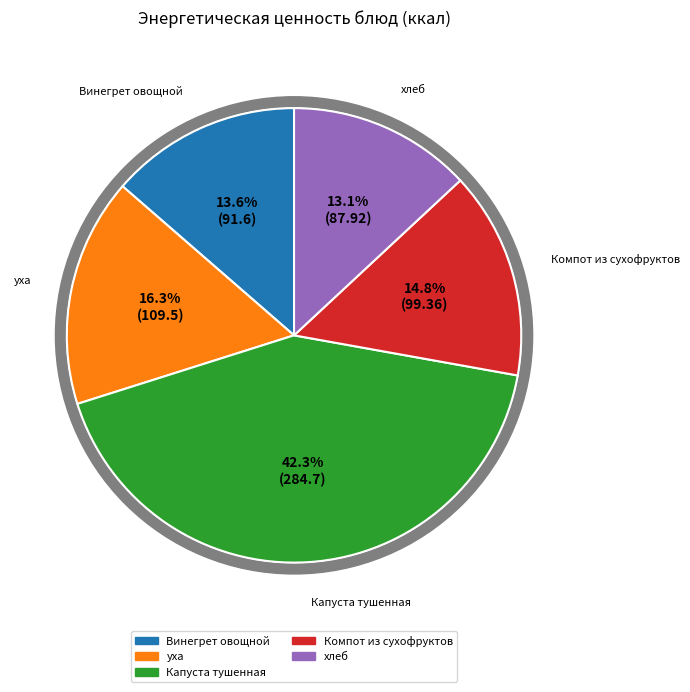

Which slice is the largest?

Капуста тушенная